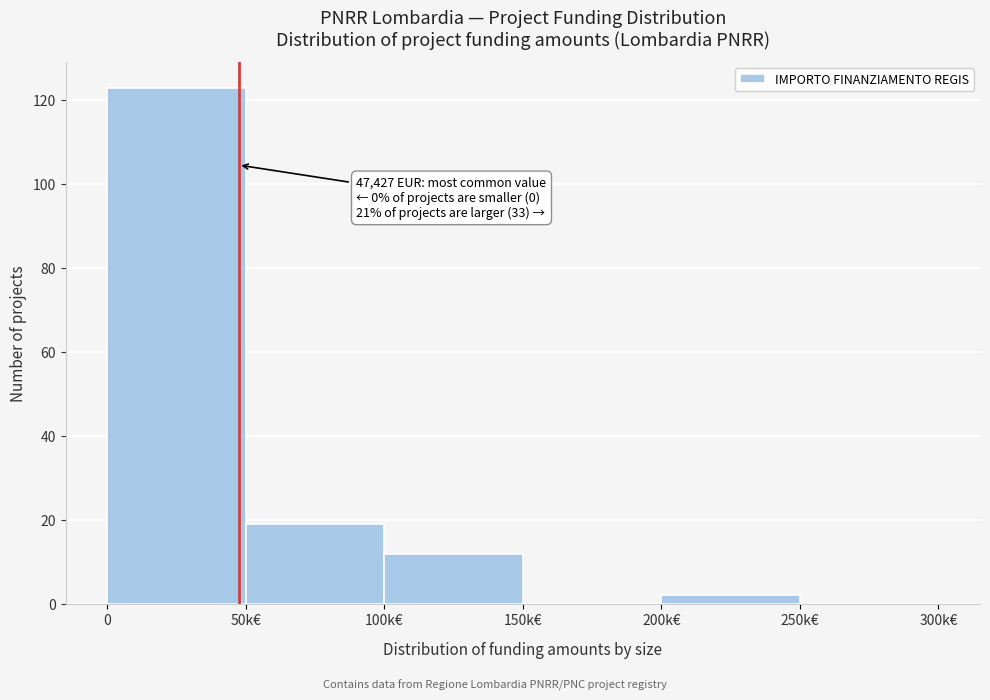

Reading right to left, list all the values displayed in this chart.

250k€=0	200k€=2	150k€=0	100k€=12	50k€=19	0=123